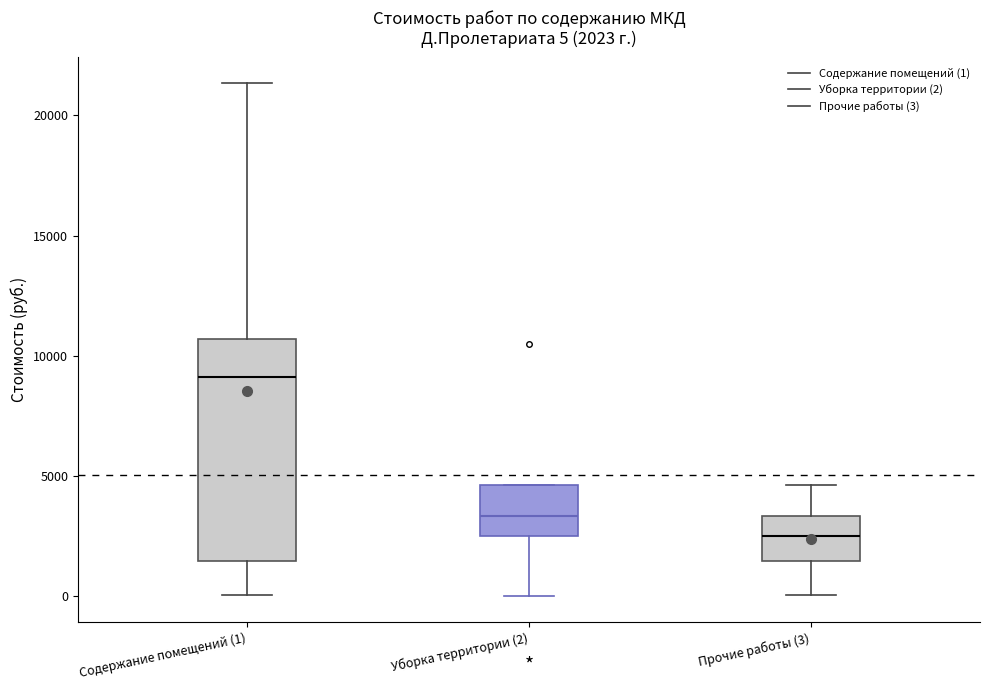

Which box is the tallest, from its lower edge to its upper edge?

Содержание помещений (1)